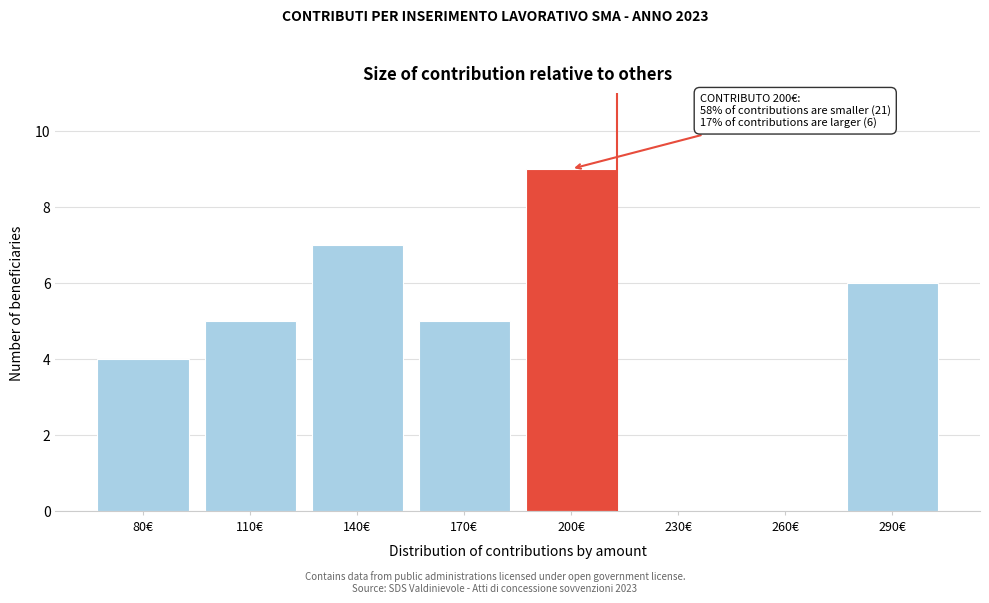

Reading right to left, transcribe all the data shown in this chart.

290€=6	260€=0	230€=0	200€=9	170€=5	140€=7	110€=5	80€=4